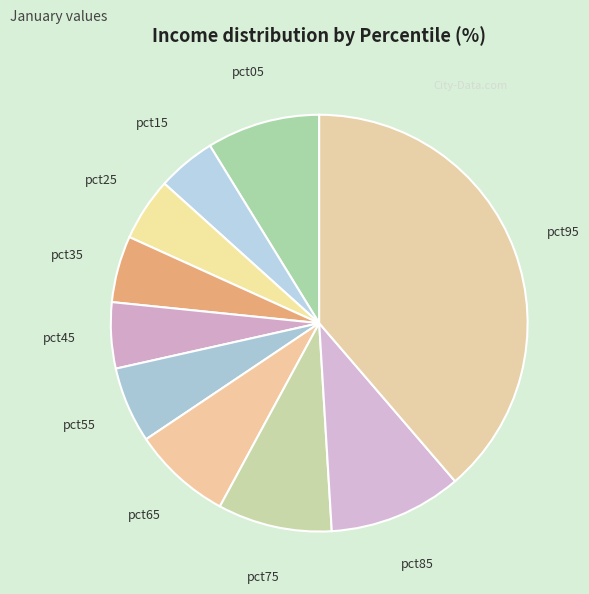

How many segments does this pie chart have?

10